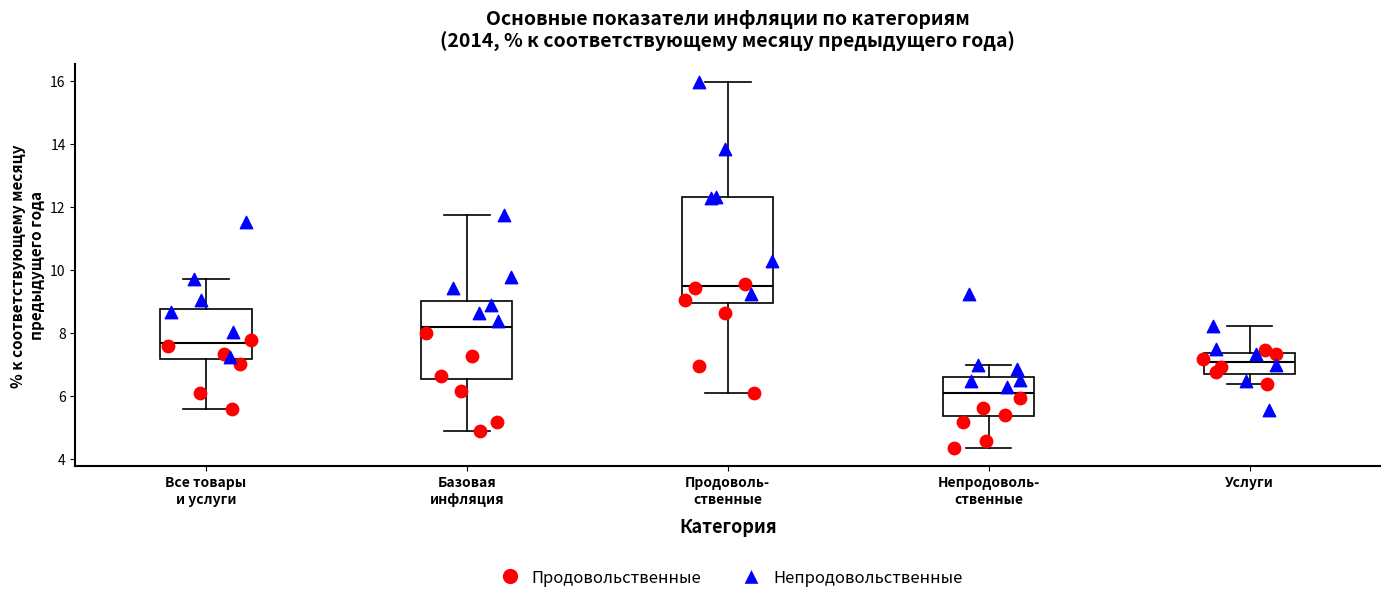

Where is the lower edge of the box for Базовая инфляция on the y-axis? The values are not printed on the chart, so give them approximately, as read against the axis.

6.6